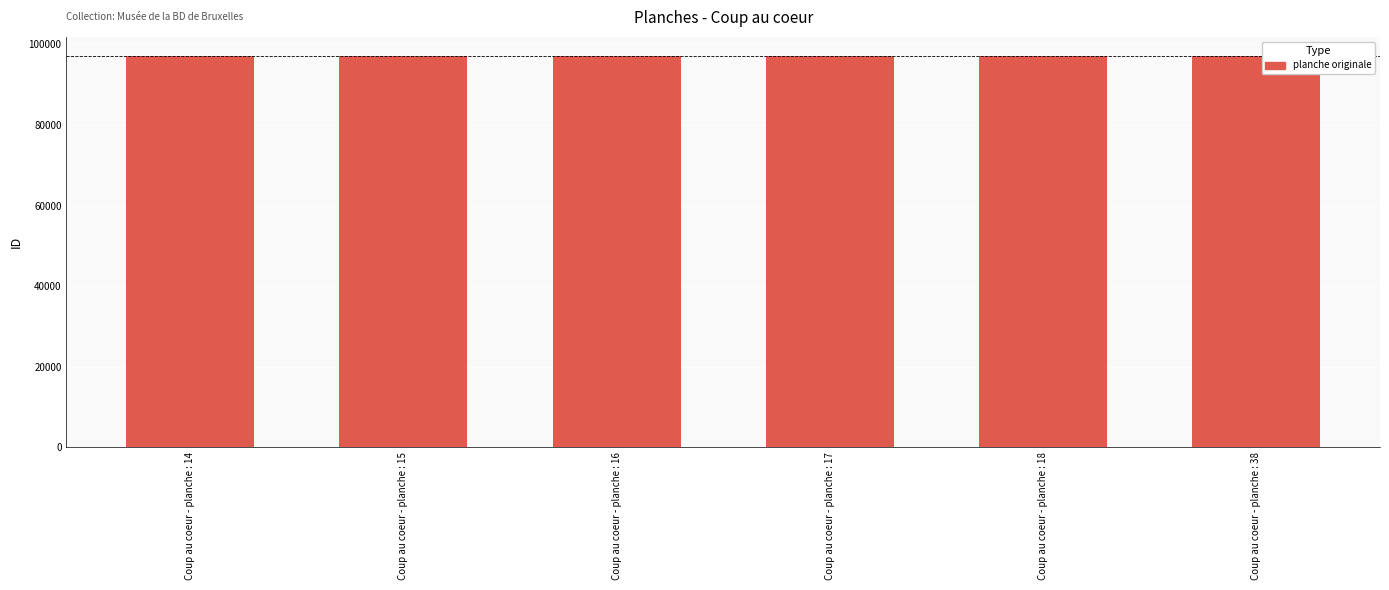

Is it true that the value at Coup au coeur - planche : 18 is 97035?

True